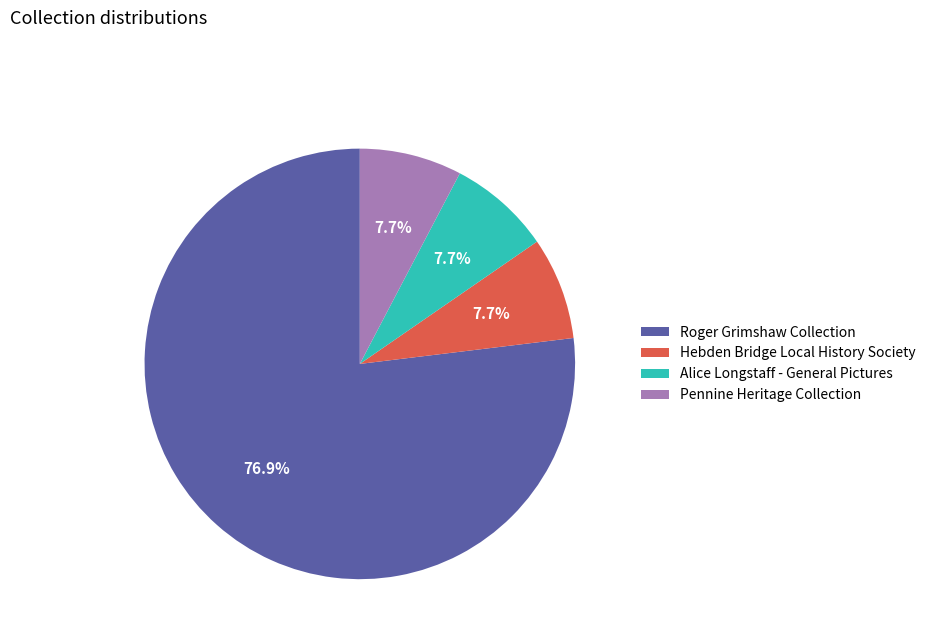

Which slice represents more than half of the pie?

Roger Grimshaw Collection